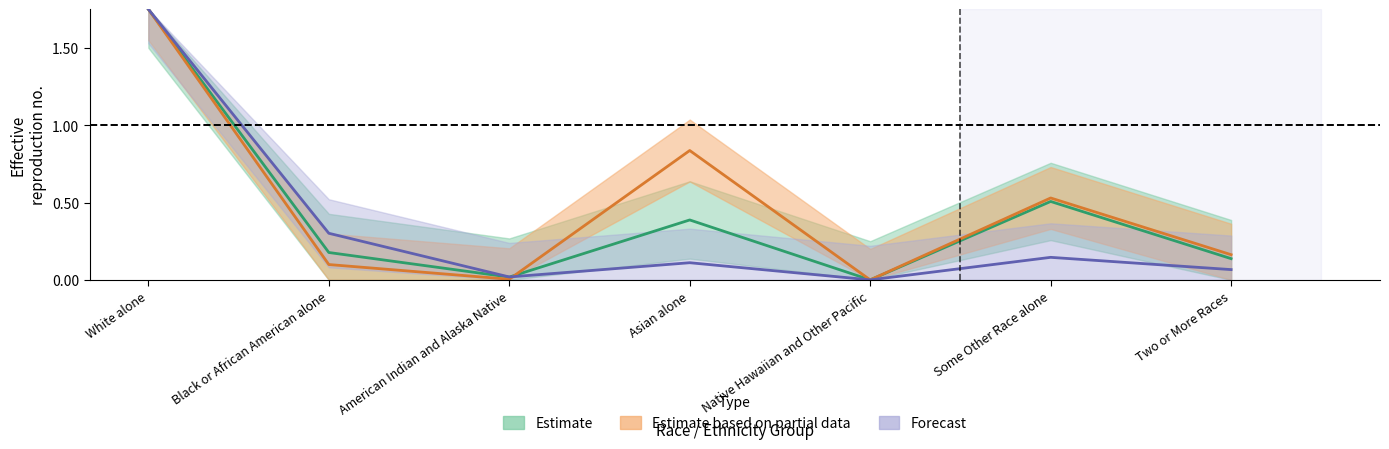

In California, how many points are lower than both neighbors (excluding endpoints)?

2